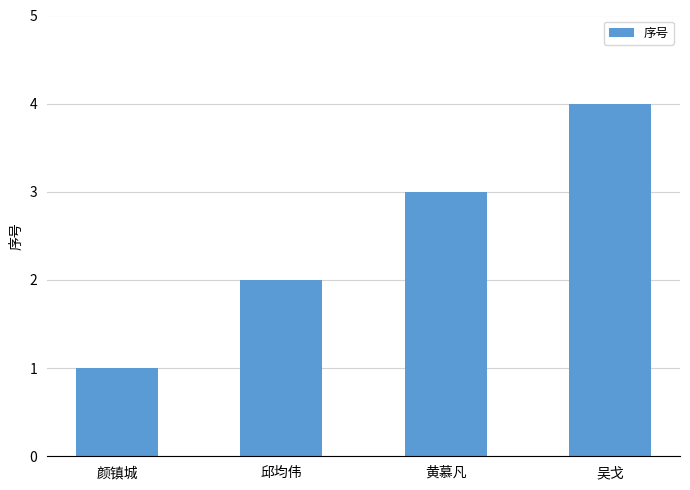

What is the smallest value displayed?

1